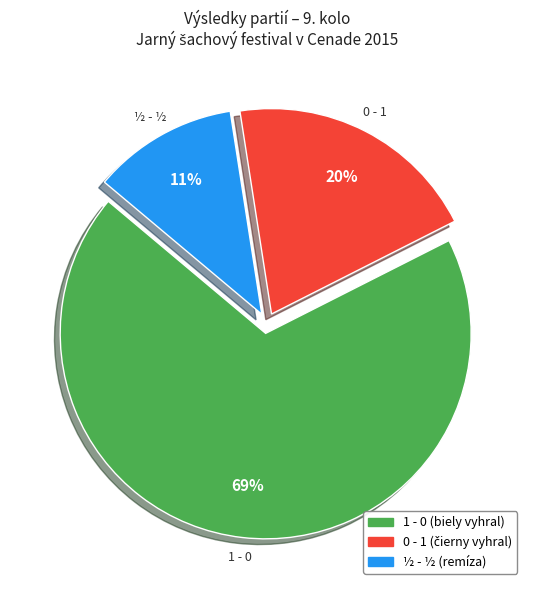

True or false: 1 - 0 accounts for 77% of the total.

False